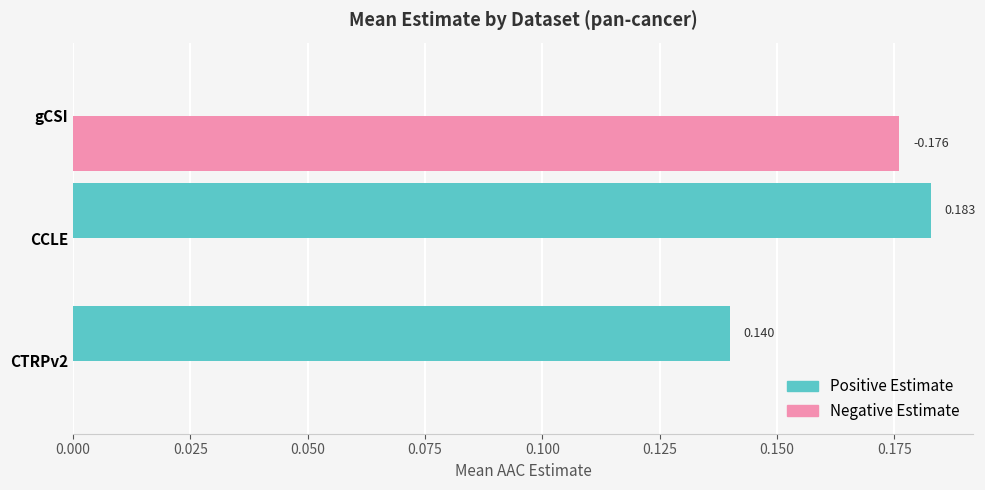

At which category is the sum across all series the highest?

CCLE